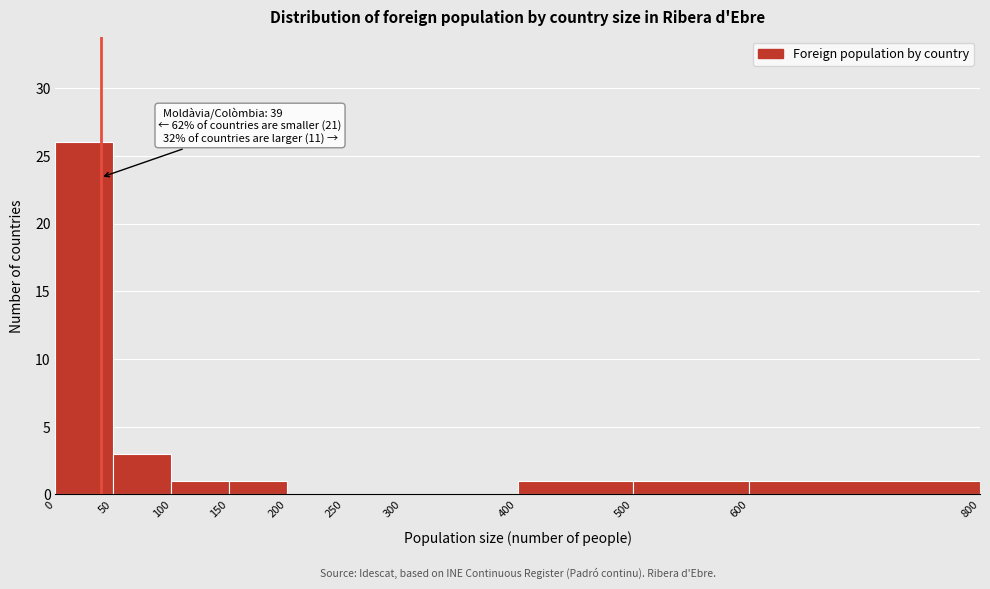

Over which range of the x-axis is the bar tallest?

0 to 50